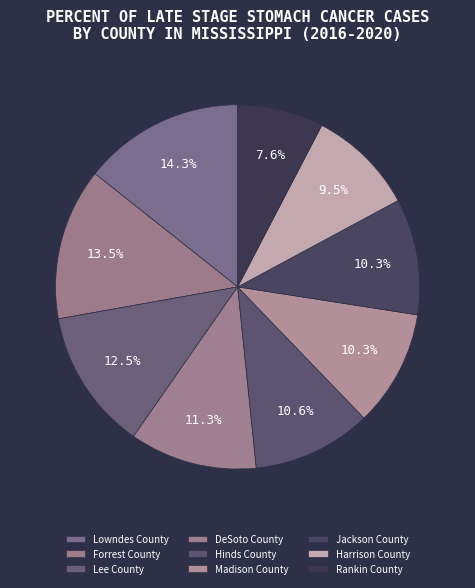

Approximately how many times larger is the value at Harrison County compared to Jackson County?

0.9